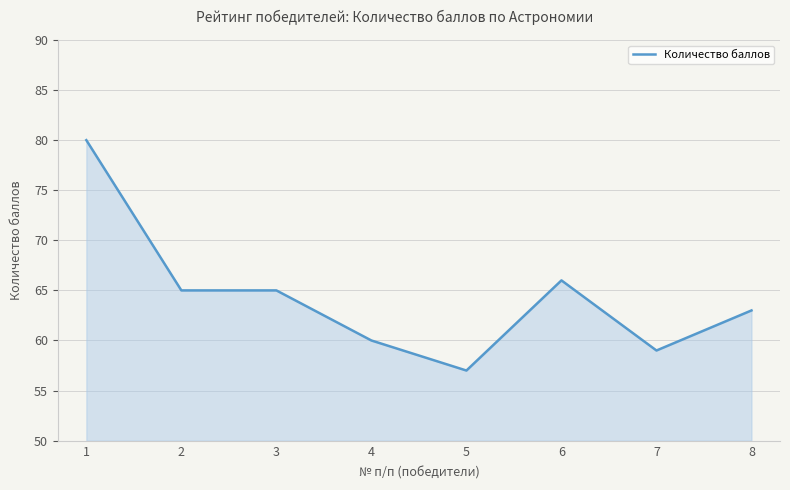

What is the difference between the values at 1 and 5?

23